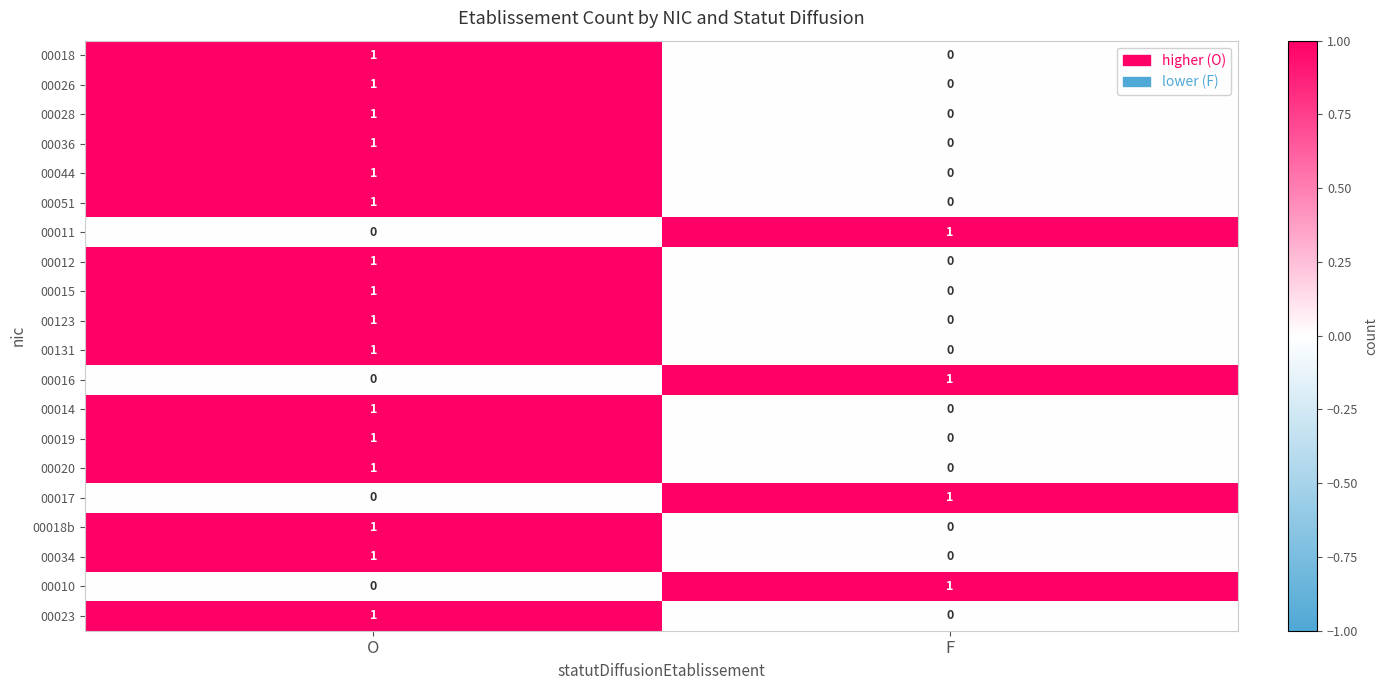

How many values in 00014 are above zero?

1